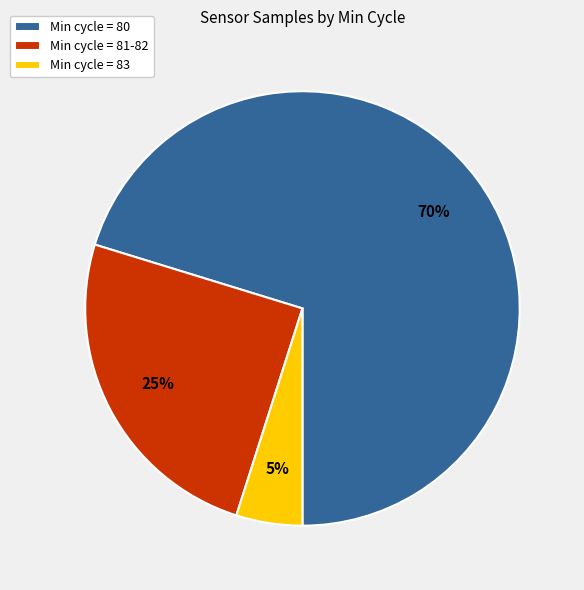

Which has a higher value, Min cycle = 80 or Min cycle = 81-82?

Min cycle = 80